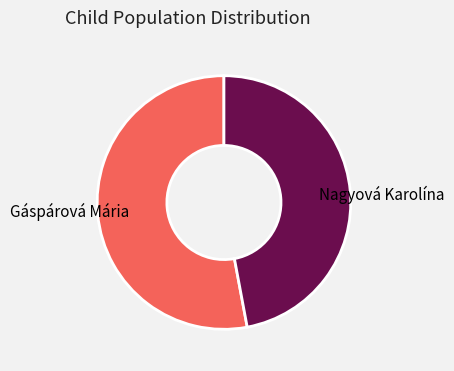

Which has a higher value, Nagyová Karolína or Gáspárová Mária?

Gáspárová Mária